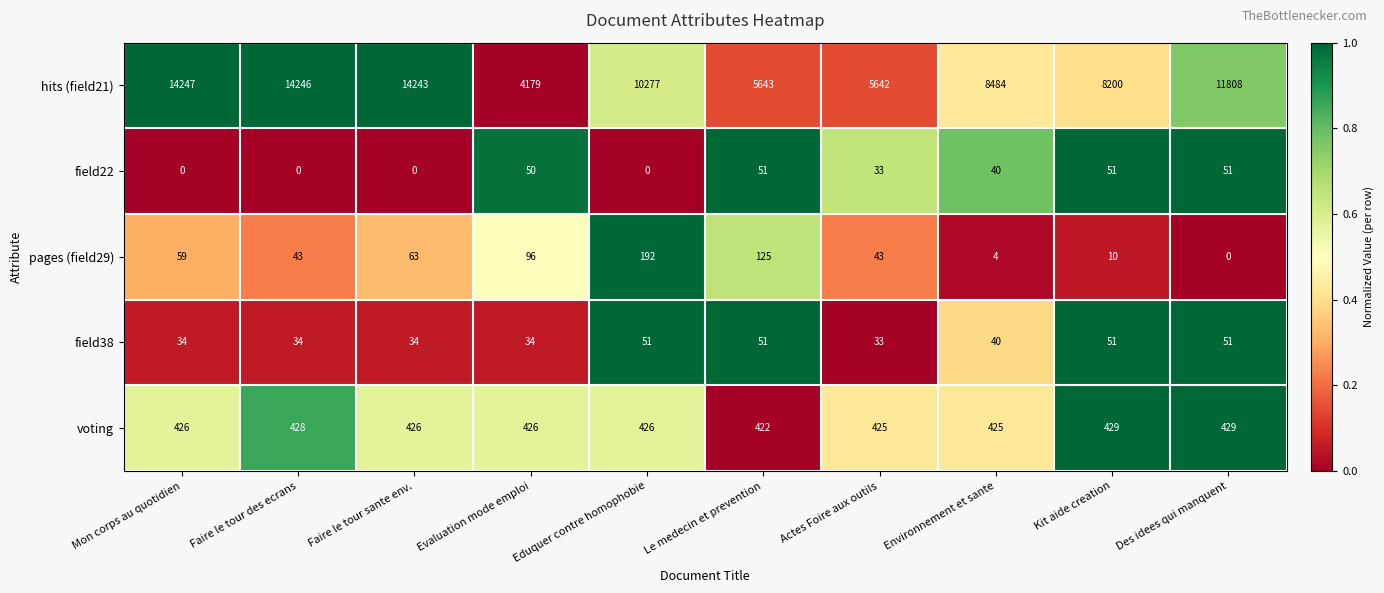

What is the difference between the field38 values at Kit aide creation and Mon corps au quotidien?

17